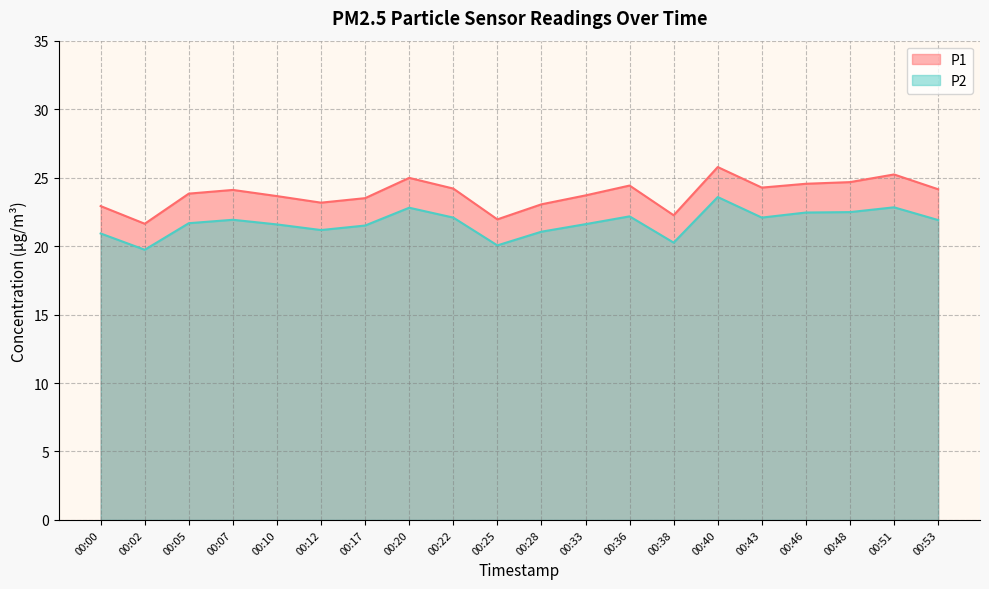

Does the chart have visible grid lines?

Yes